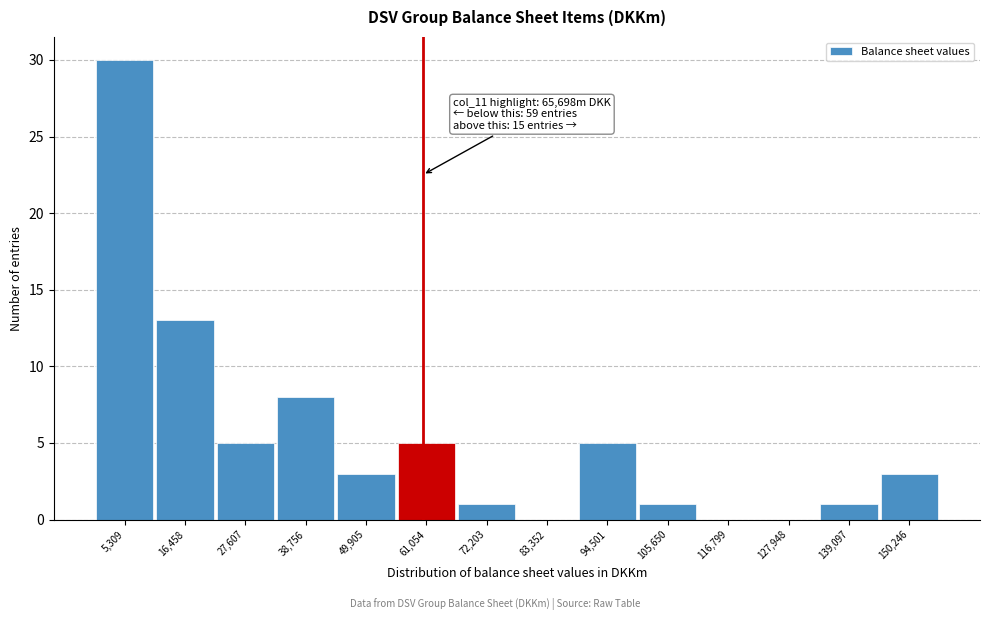

Reading left to right, what are all the values shown in this chart?

5,309=30	16,458=13	27,607=5	38,756=8	49,905=3	61,054=5	72,203=1	83,352=0	94,501=5	105,650=1	116,799=0	127,948=0	139,097=1	150,246=3